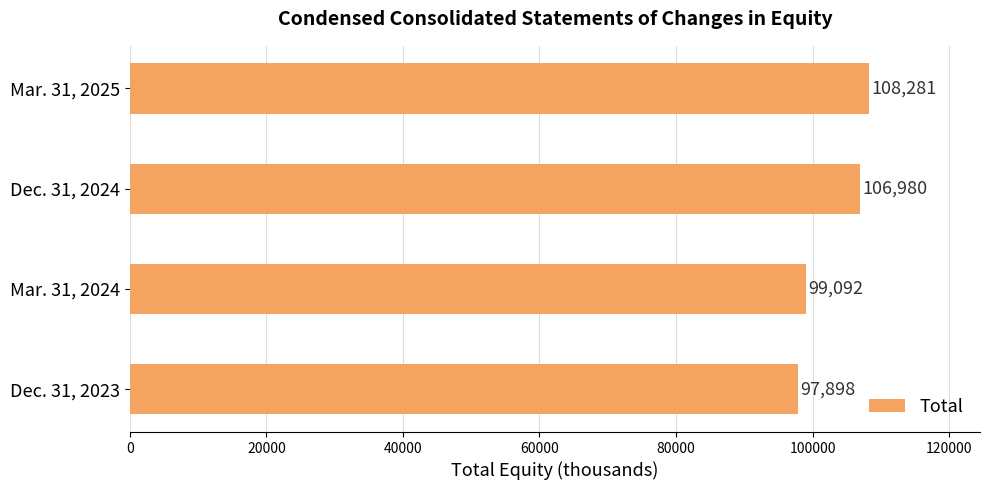

Approximately how many times larger is the value at Mar. 31, 2025 compared to Dec. 31, 2023?

1.1